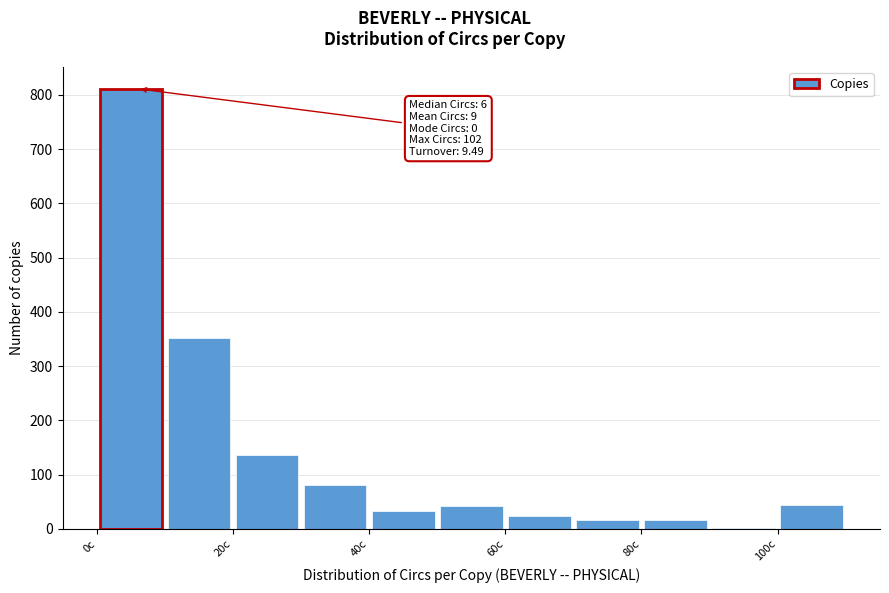

Which range on the x-axis has the tallest bar?

0 to 10